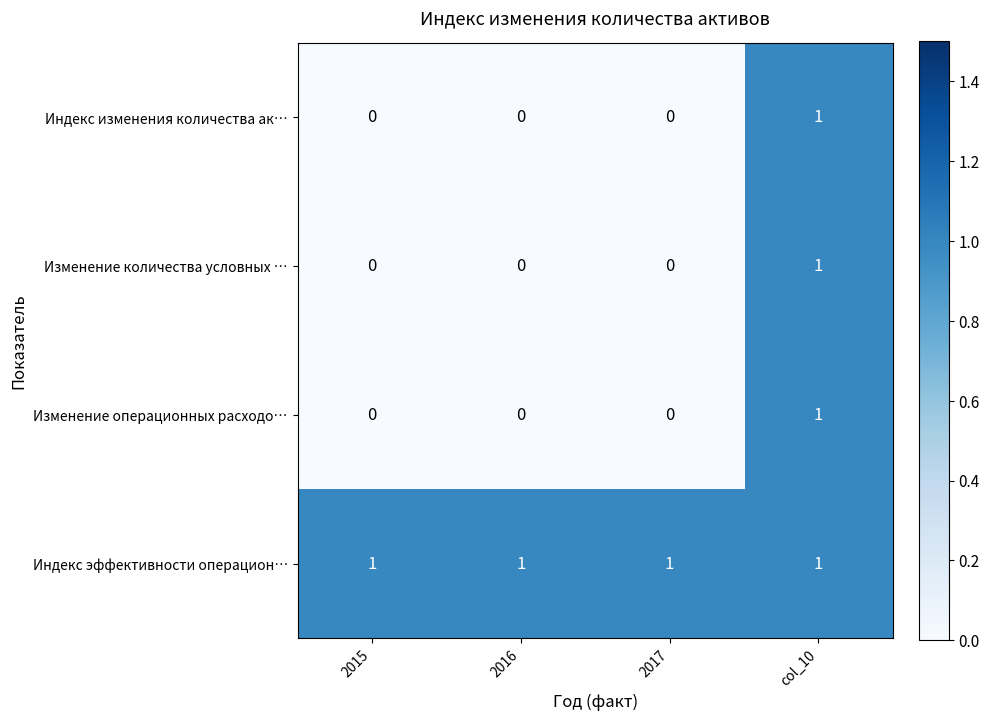

The value of Изменение операционных расходо… at 2017 is 0. True or false?

True